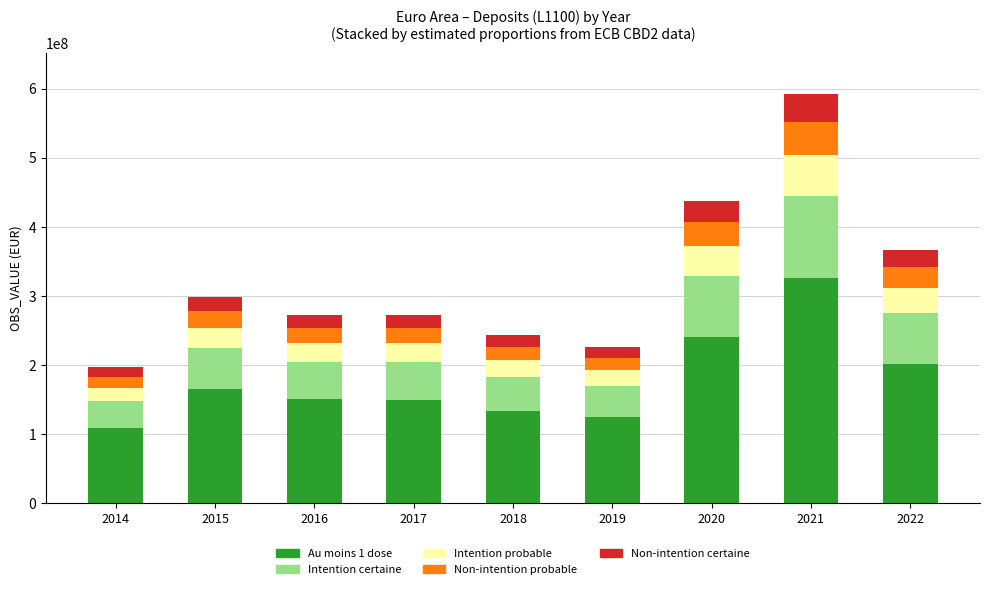

What is the sum of the Au moins 1 dose values at 2019 and 2016?

274538680.2